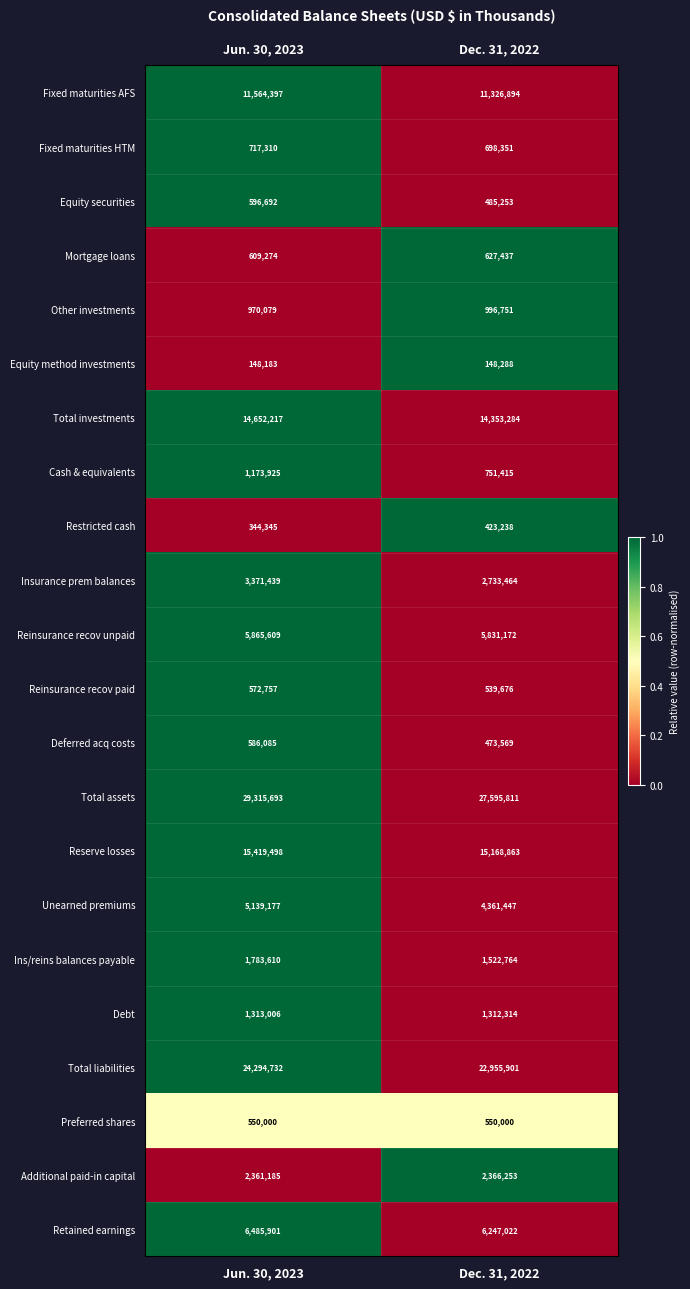

What is the difference between the highest and lowest values at Jun. 30, 2023?

29167510